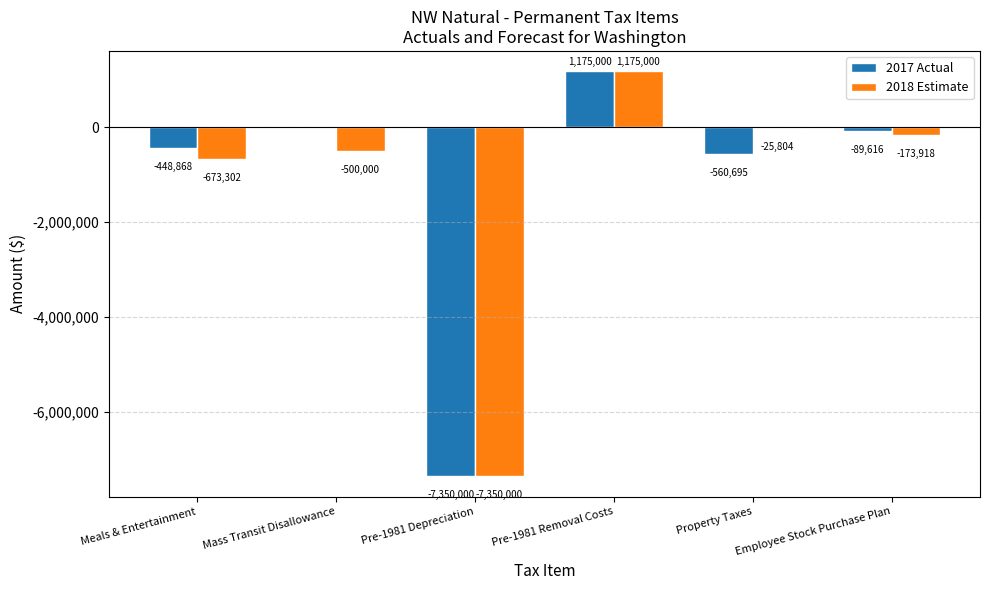

At which label is 2018 Estimate closest to -3087500?

Meals & Entertainment